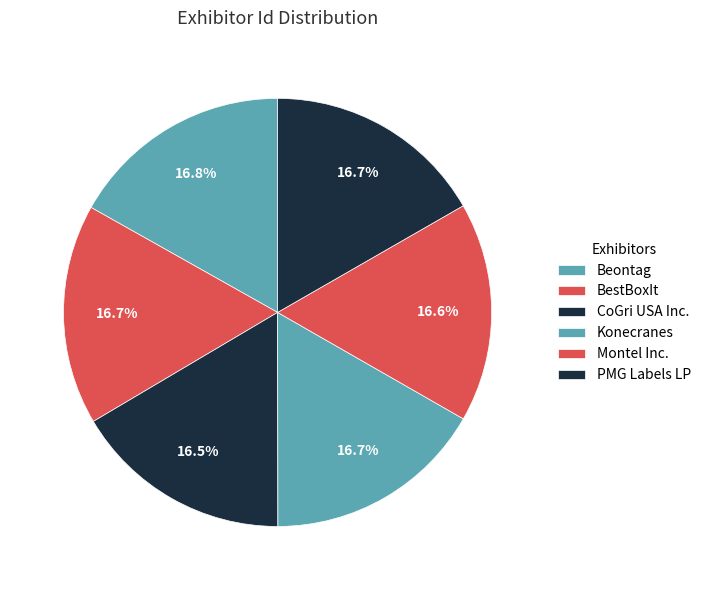

To the nearest percent, what portion does Montel Inc. represent?

17%